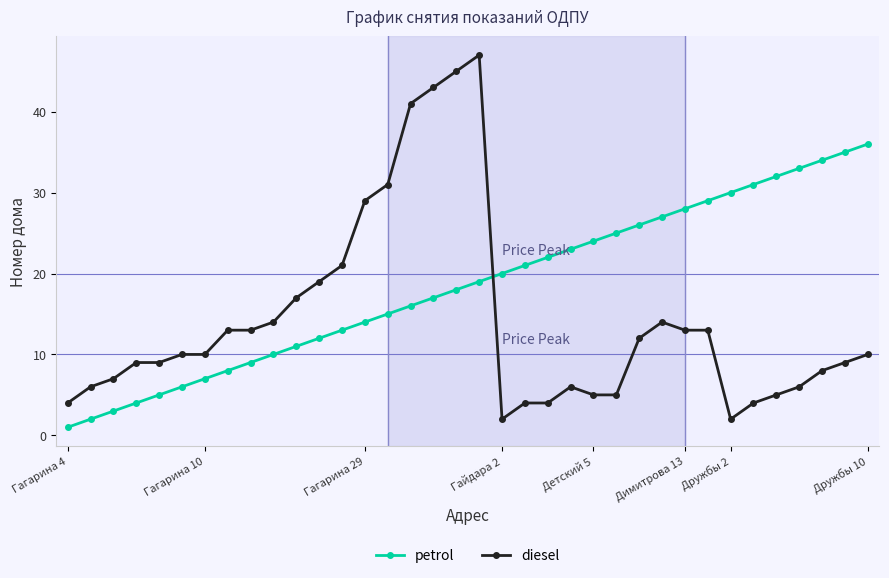

True or false: petrol and diesel cross at least once.

True